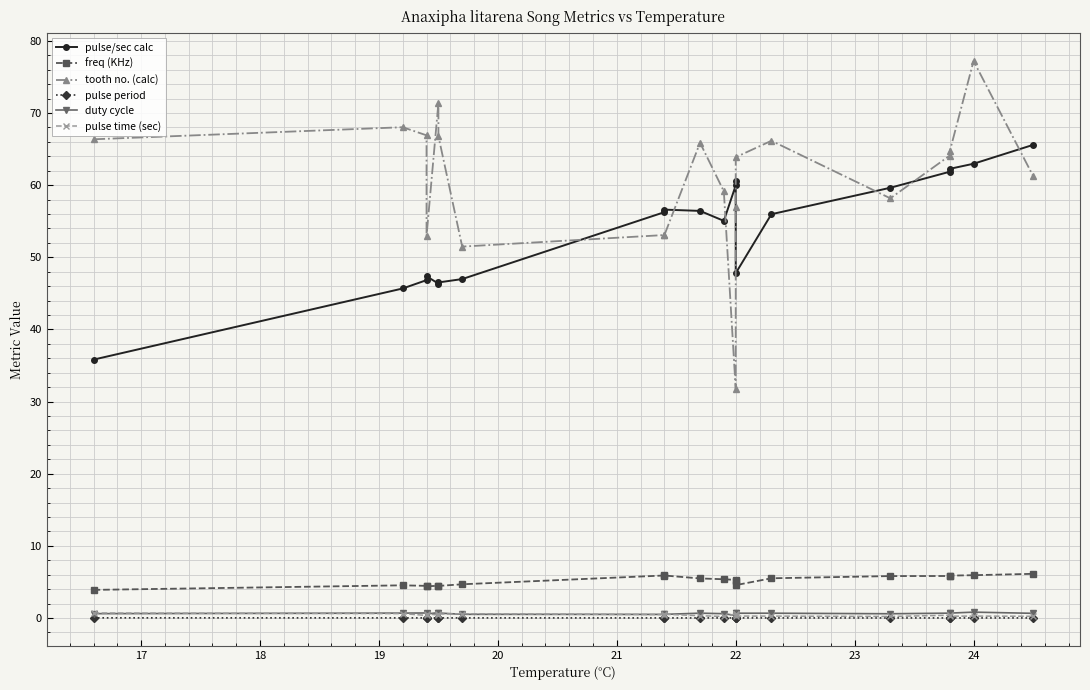

True or false: pulse period and duty cycle cross at least once.

False